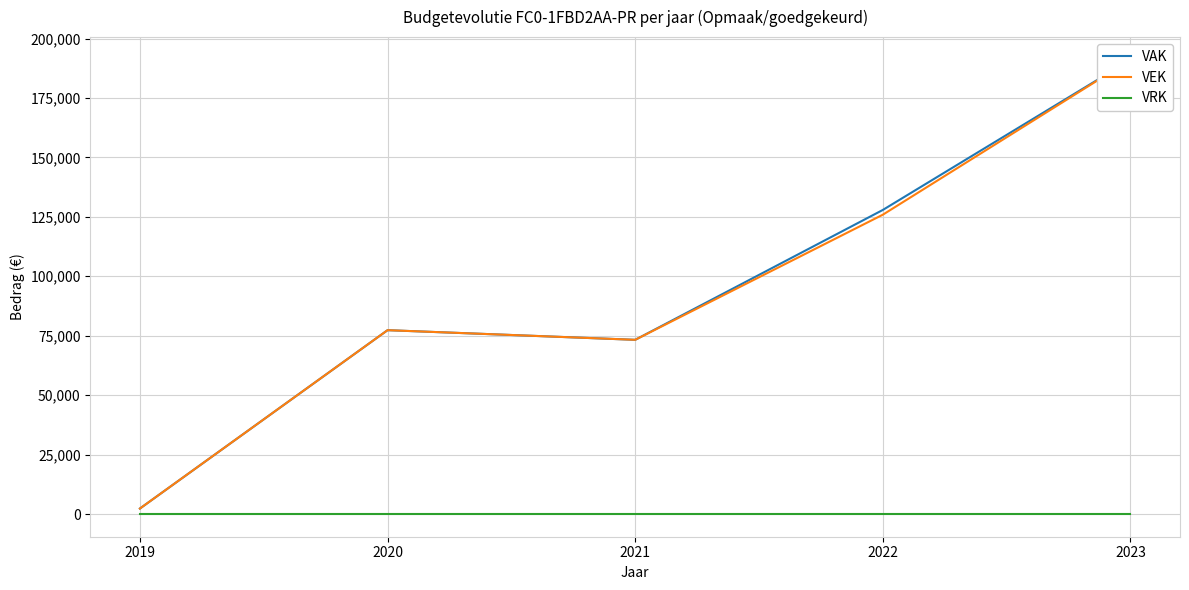

True or false: VRK and VEK cross at least once.

False